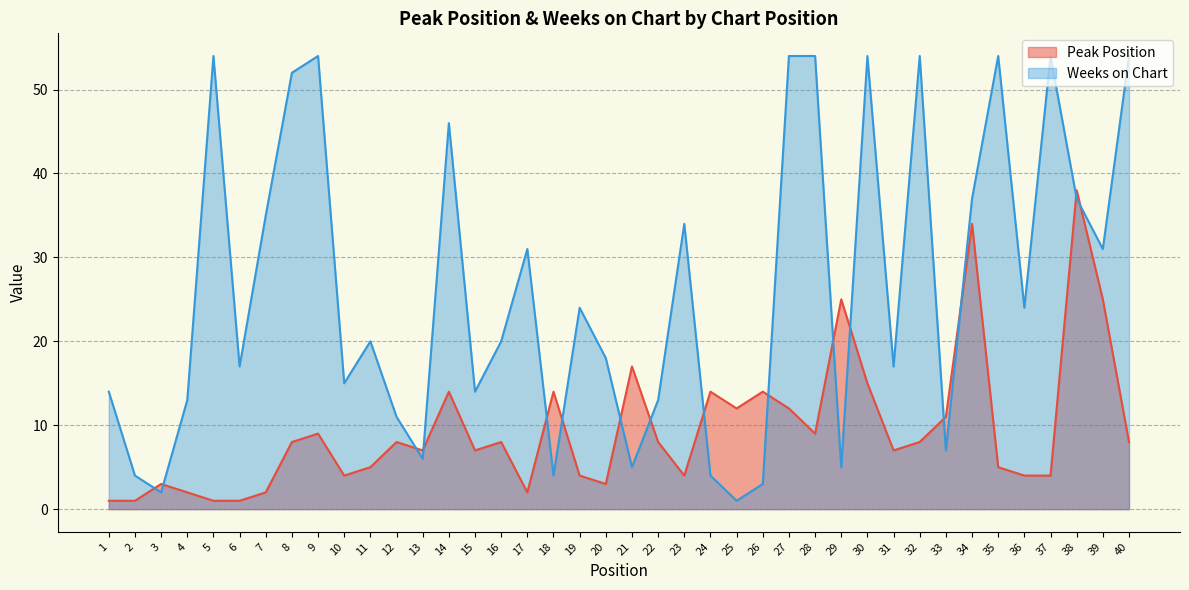

What is the average value of the Peak Position series?

9